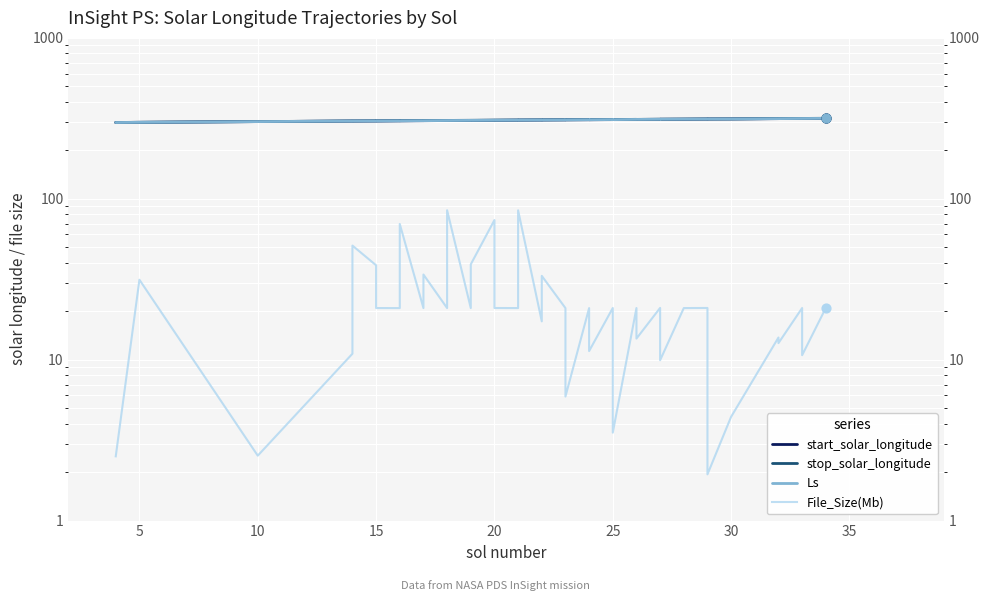

Which series reaches the minimum Y coordinate?

File_Size(Mb)